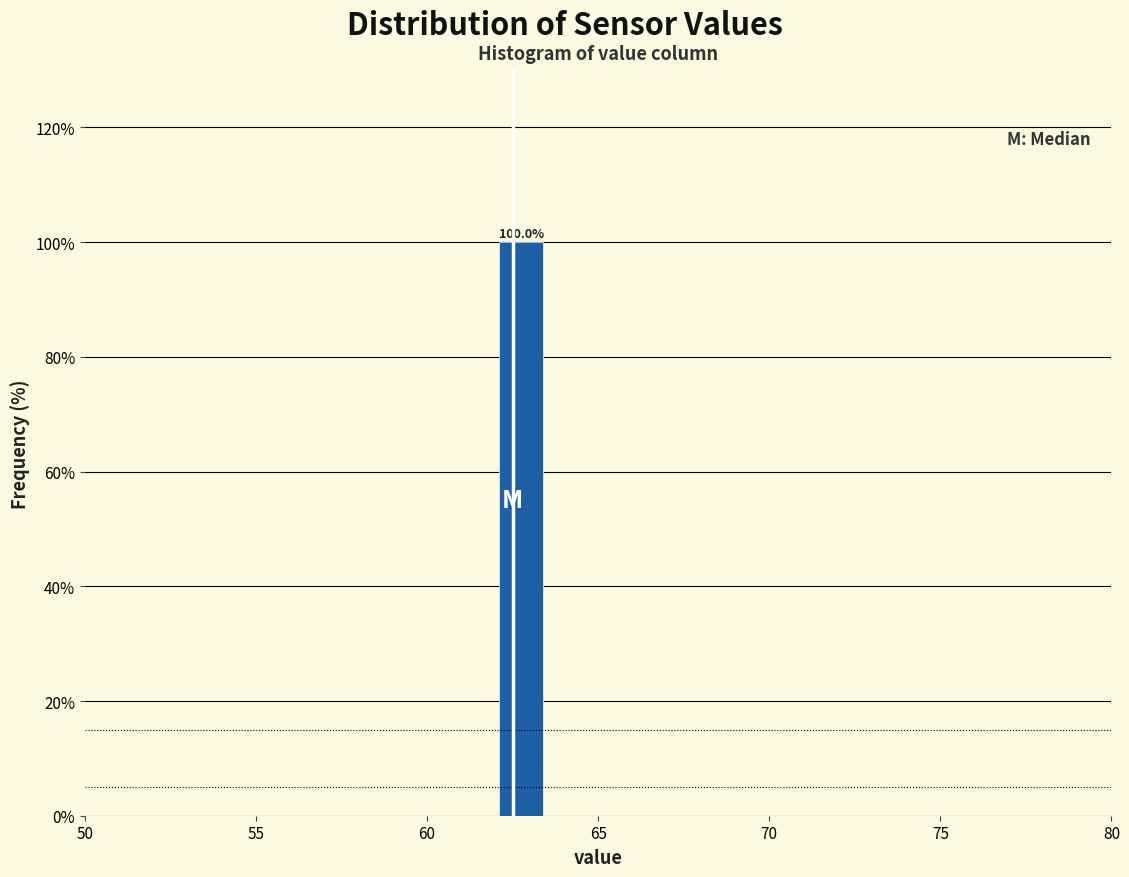

Read against the x-axis, roughly where is the centre of the tallest bar?

63.0